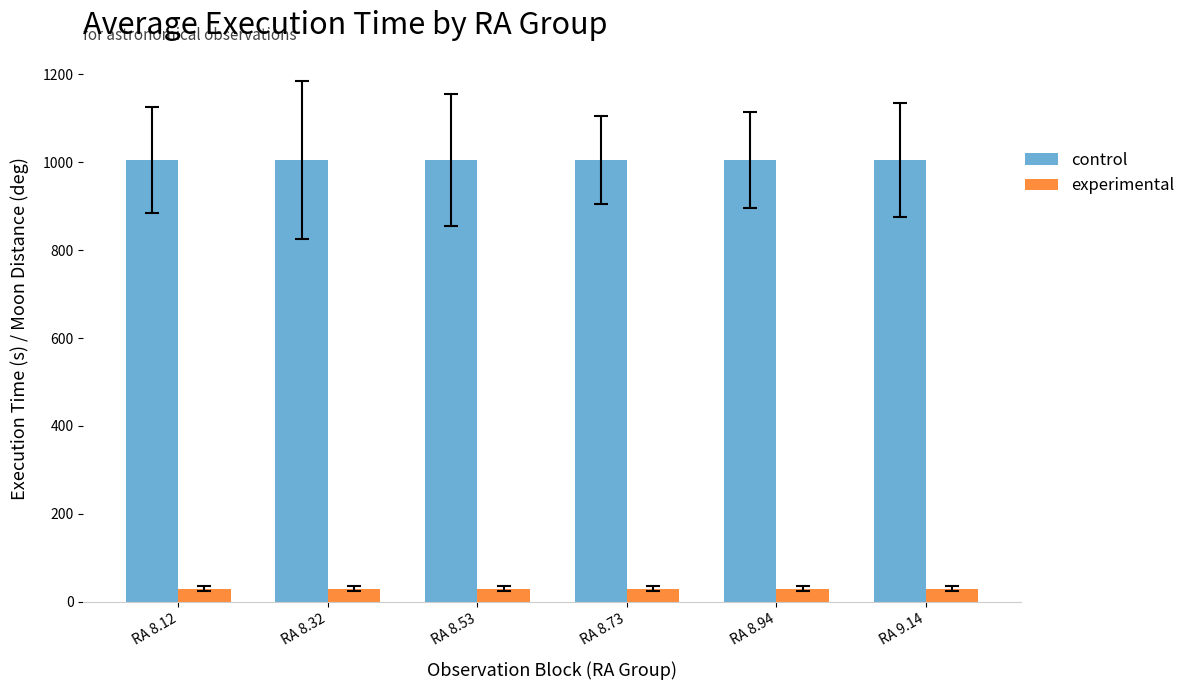

What is the label of the 6th bar from the left?

RA 9.14